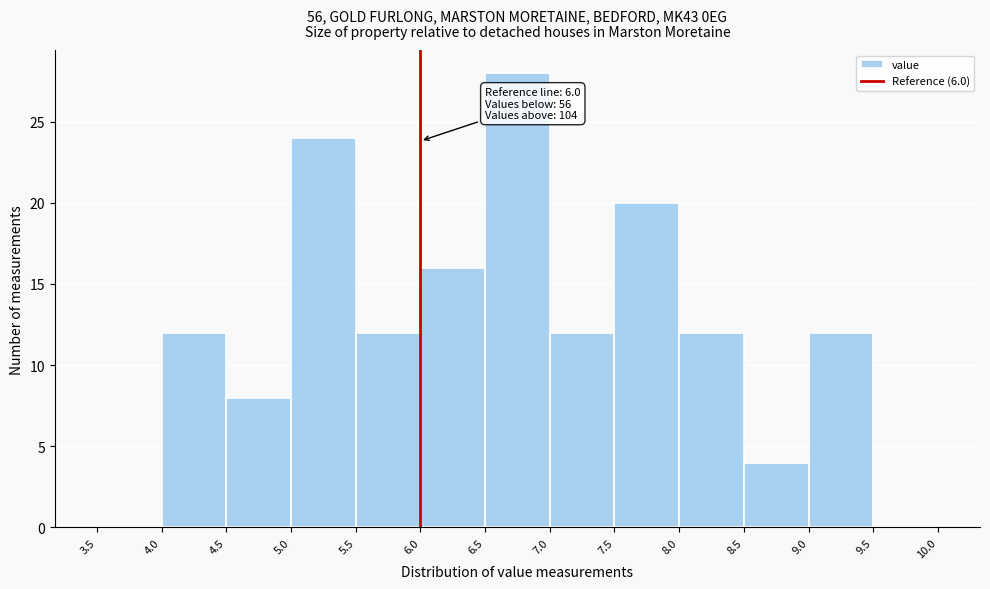

Over which range of the x-axis is the bar tallest?

6.5 to 7.0